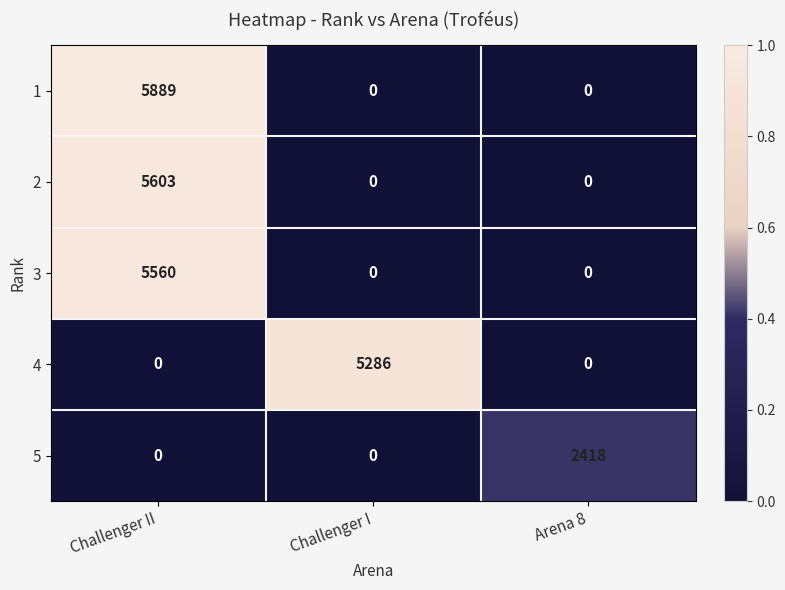

What is the difference between the 2 values at Challenger I and Challenger II?

5603